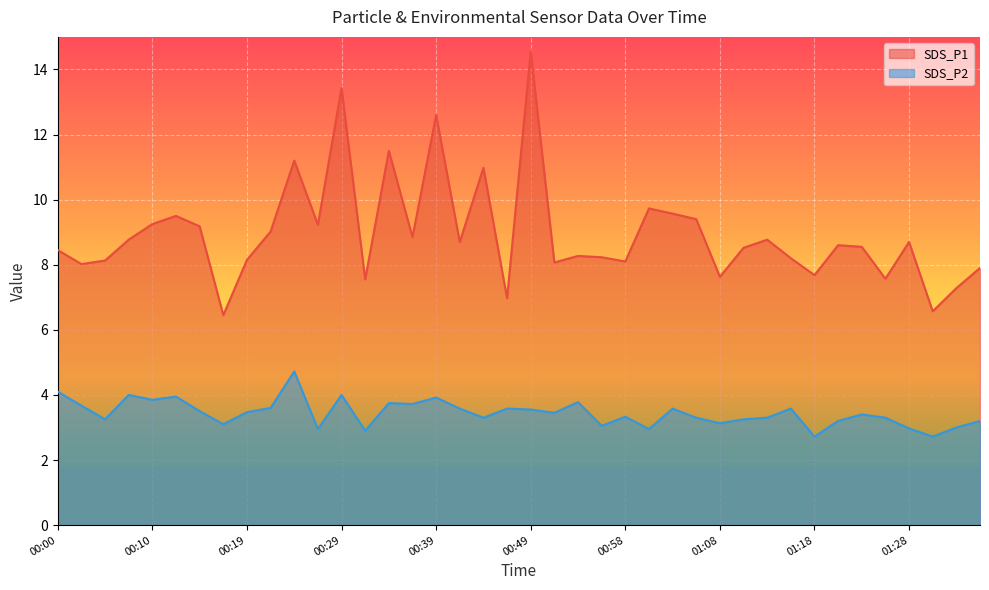

Reading left to right, what are all the values shown in this chart?

SDS_P1: 00:00=8.4	00:02=8.0	00:05=8.1	00:07=8.8	00:10=9.2	00:12=9.5	00:15=9.2	00:17=6.5	00:19=8.2	00:22=9.0	00:24=11.2	00:27=9.2	00:29=13.4	00:32=7.5	00:34=11.5	00:36=8.8	00:39=12.6	00:41=8.7	00:44=11.0	00:46=7.0	00:49=14.6	00:51=8.1	00:53=8.3	00:56=8.2	00:58=8.1	01:01=9.7	01:03=9.6	01:06=9.4	01:08=7.6	01:11=8.5	01:13=8.8	01:16=8.2	01:18=7.7	01:20=8.6	01:23=8.6	01:25=7.6	01:28=8.7	01:30=6.6	01:33=7.3	01:35=7.9
SDS_P2: 00:00=4.1	00:02=3.7	00:05=3.2	00:07=4.0	00:10=3.9	00:12=4.0	00:15=3.5	00:17=3.1	00:19=3.5	00:22=3.6	00:24=4.7	00:27=3.0	00:29=4.0	00:32=2.9	00:34=3.8	00:36=3.7	00:39=3.9	00:41=3.6	00:44=3.3	00:46=3.6	00:49=3.5	00:51=3.5	00:53=3.8	00:56=3.0	00:58=3.3	01:01=3.0	01:03=3.6	01:06=3.3	01:08=3.1	01:11=3.2	01:13=3.3	01:16=3.6	01:18=2.7	01:20=3.2	01:23=3.4	01:25=3.3	01:28=3.0	01:30=2.7	01:33=3.0	01:35=3.2